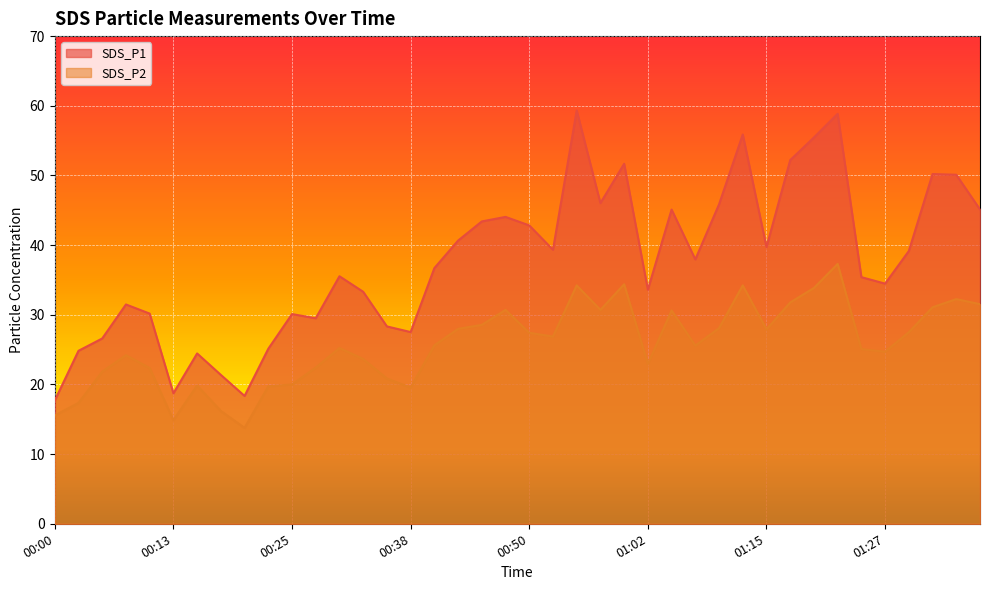

What is the value of the SDS_P2 point at the 23rd from the left?

34.2